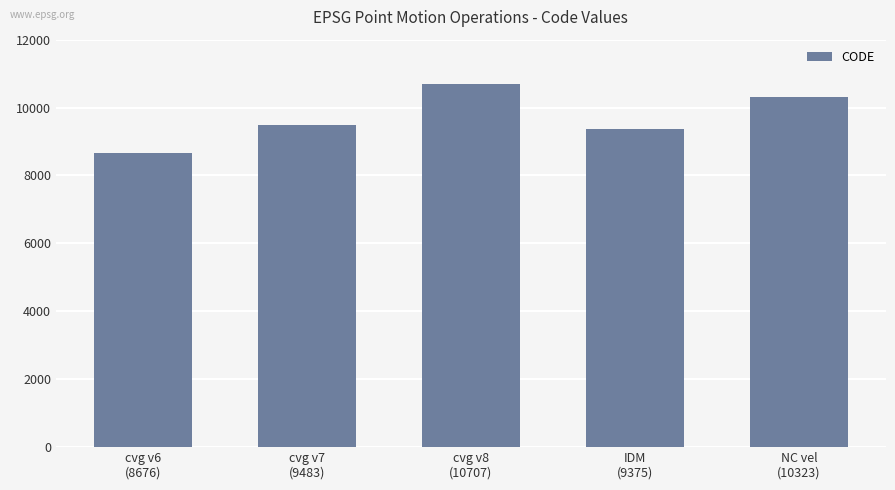

What is the difference between the maximum and minimum values?

2031